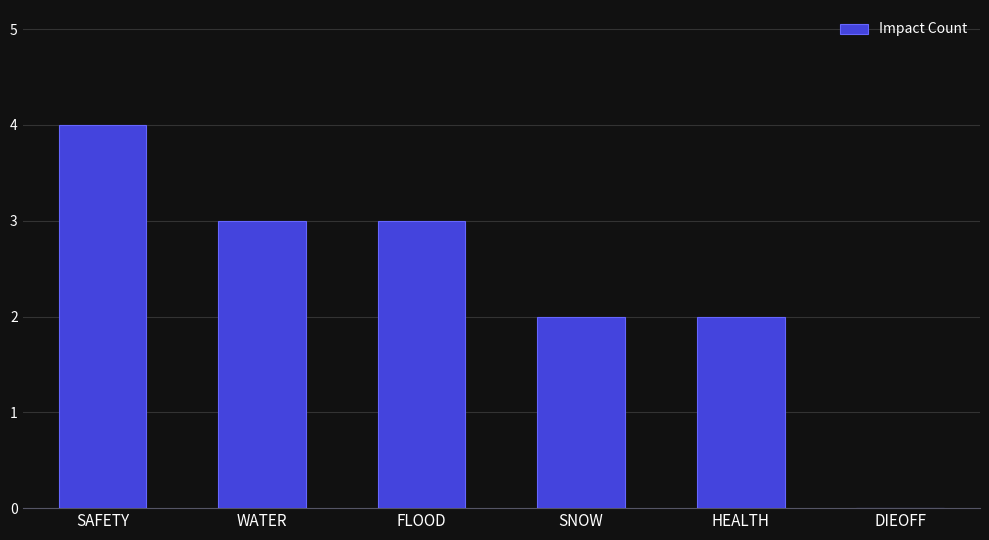

What is the average value?

2